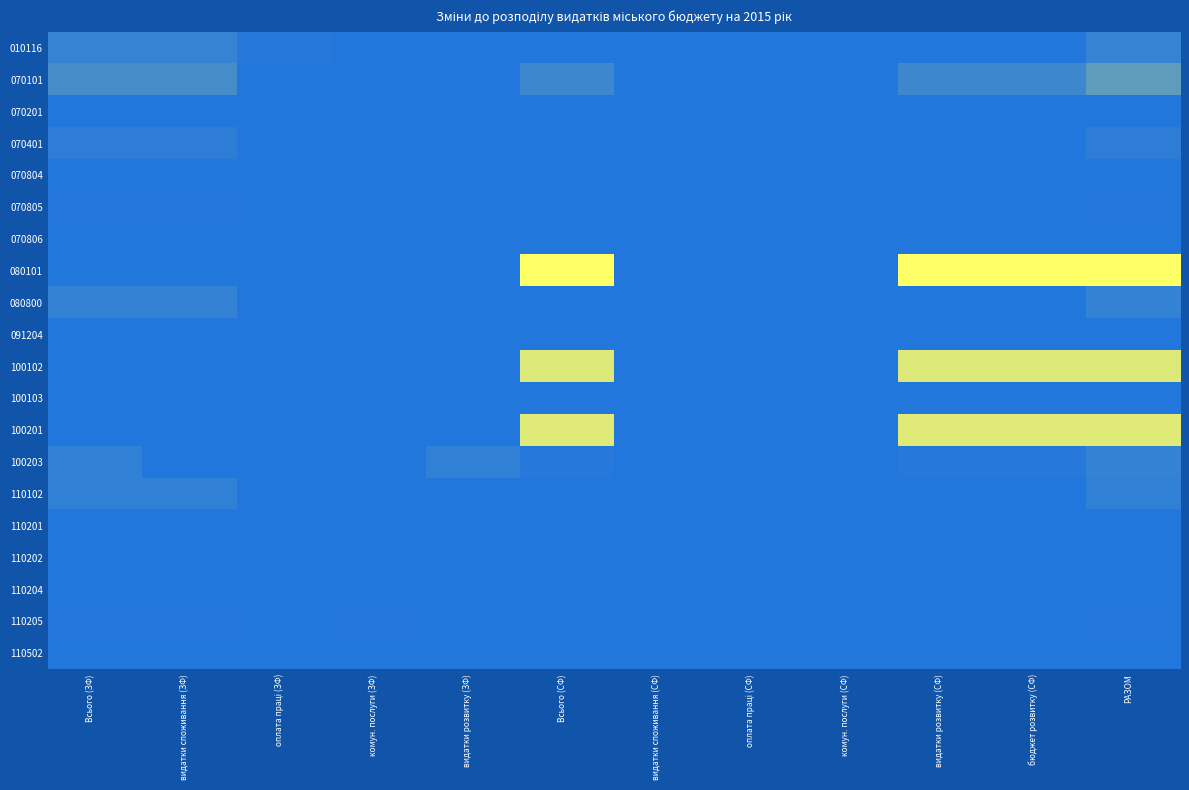

What is the minimum value shown in the chart?

-135346